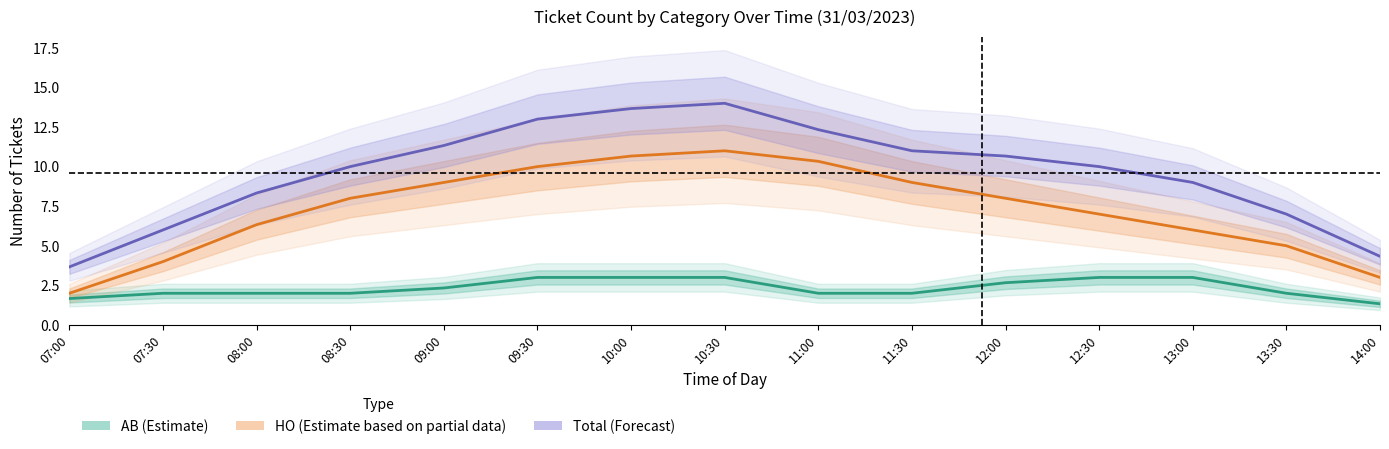

Reading right to left, extract all data points from this chart.

AB (Estimate): 14:00=1.3	13:30=2.0	13:00=3.0	12:30=3.0	12:00=2.7	11:30=2.0	11:00=2.0	10:30=3.0	10:00=3.0	09:30=3.0	09:00=2.3	08:30=2.0	08:00=2.0	07:30=2.0	07:00=1.7
HO (Estimate based on partial data): 14:00=3.0	13:30=5.0	13:00=6.0	12:30=7.0	12:00=8.0	11:30=9.0	11:00=10.3	10:30=11.0	10:00=10.7	09:30=10.0	09:00=9.0	08:30=8.0	08:00=6.3	07:30=4.0	07:00=2.0
Total (Forecast): 14:00=4.3	13:30=7.0	13:00=9.0	12:30=10.0	12:00=10.7	11:30=11.0	11:00=12.3	10:30=14.0	10:00=13.7	09:30=13.0	09:00=11.3	08:30=10.0	08:00=8.3	07:30=6.0	07:00=3.7